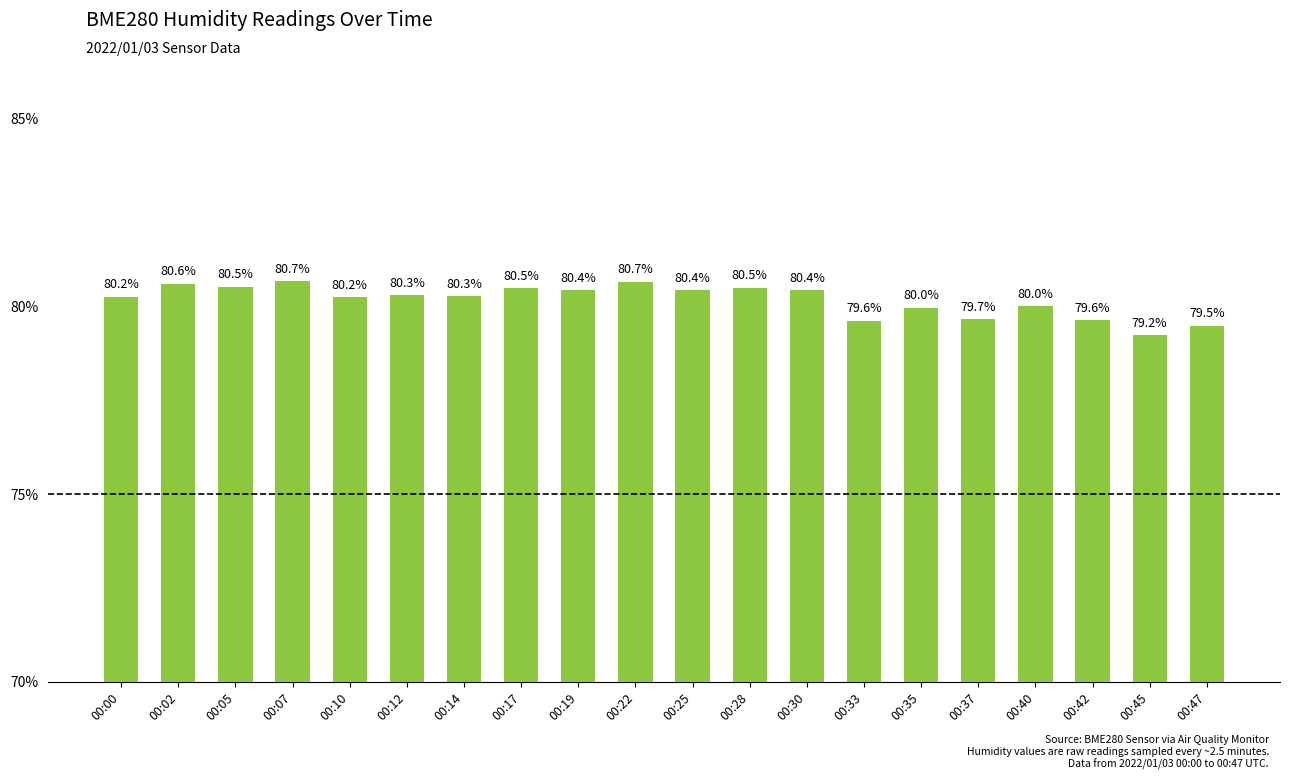

What is the maximum value shown in the chart?

80.7